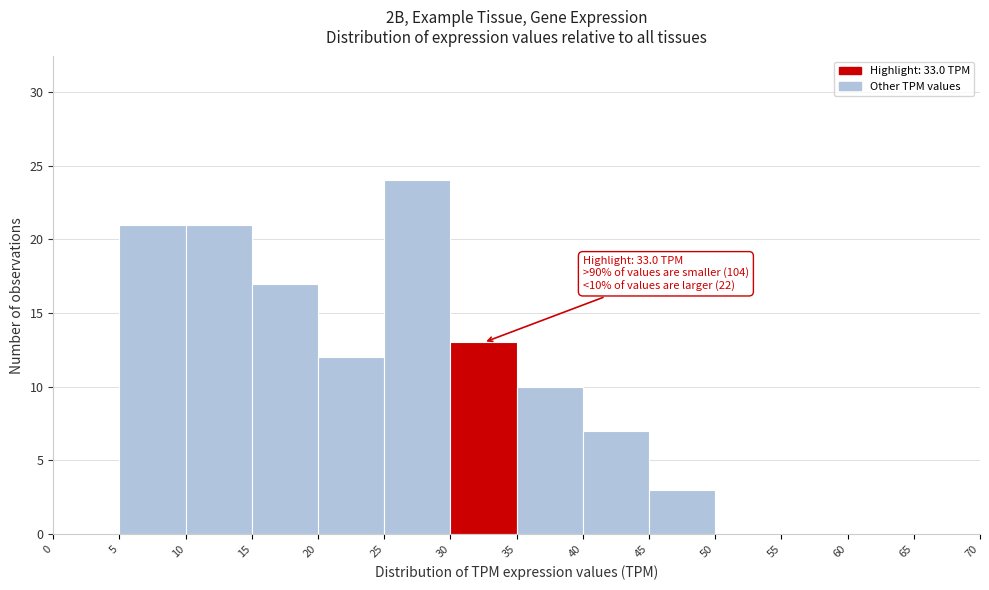

Over which range of the x-axis is the bar tallest?

25 to 30